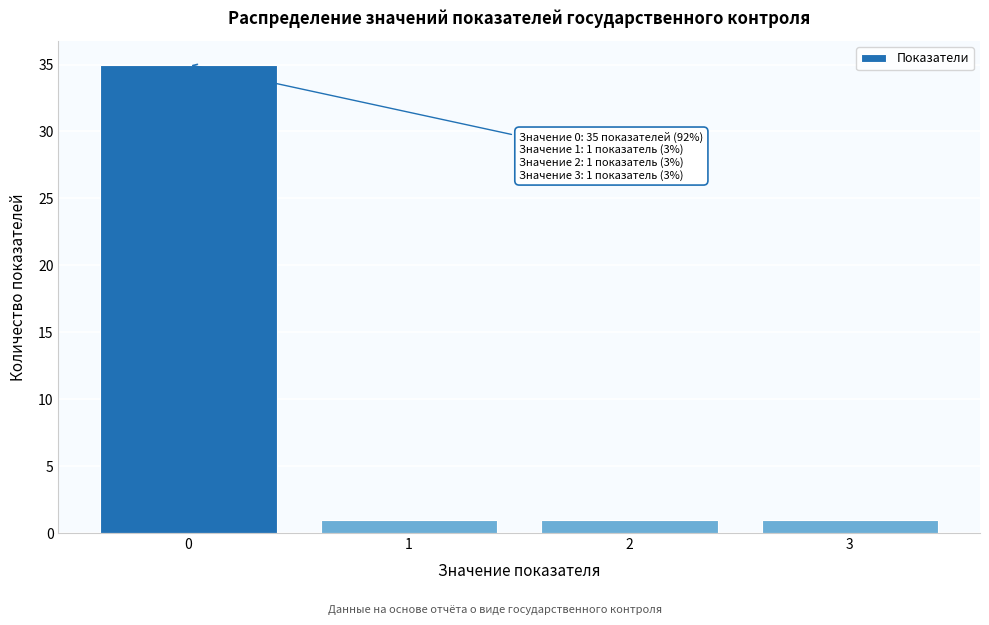

Reading left to right, what are all the values shown in this chart?

0=35	1=1	2=1	3=1